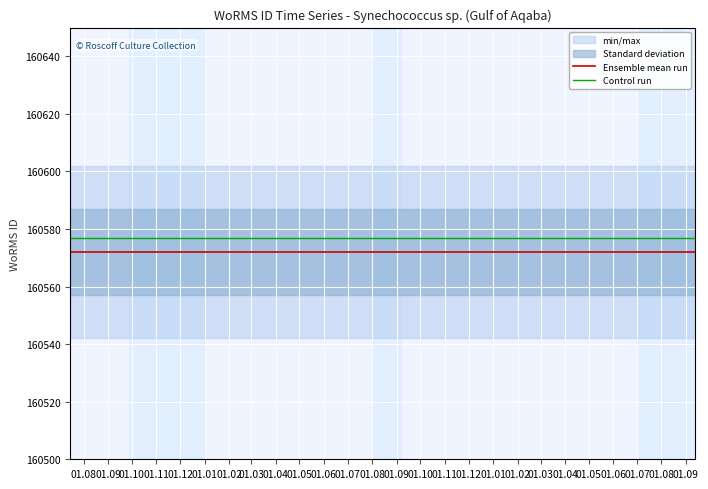

True or false: Ensemble mean run has a value of 246180 at 27.

False